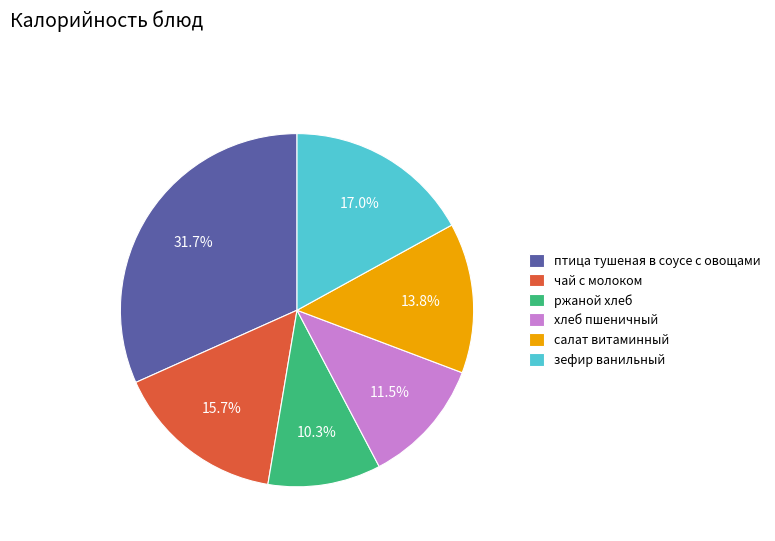

What is the smallest slice in the pie chart?

ржаной хлеб